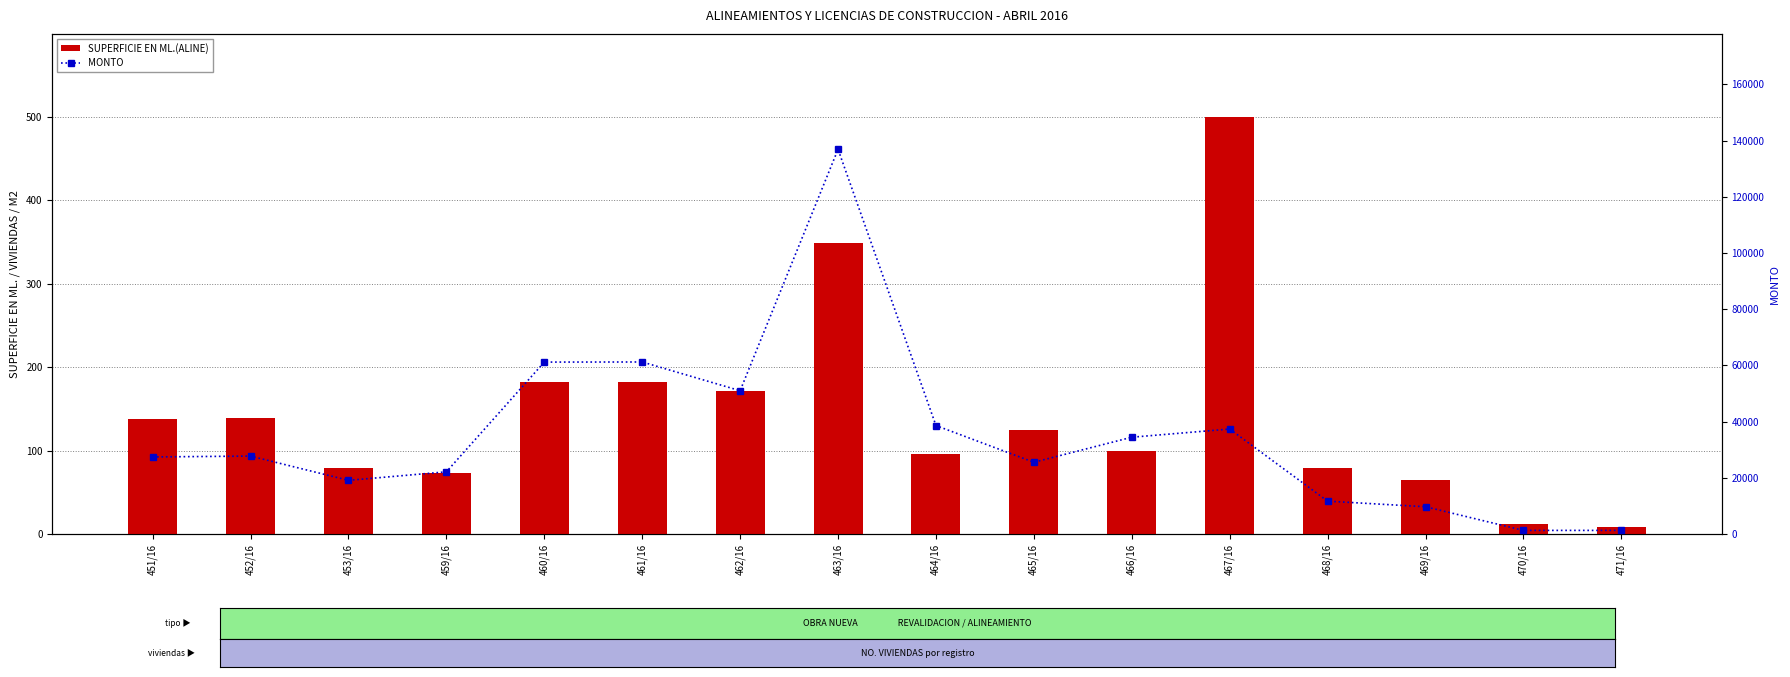

List the labels in order of SUPERFICIE EN ML.(ALINE) value, largest first.

467/16, 463/16, 460/16, 461/16, 462/16, 452/16, 451/16, 465/16, 466/16, 464/16, 468/16, 453/16, 459/16, 469/16, 470/16, 471/16